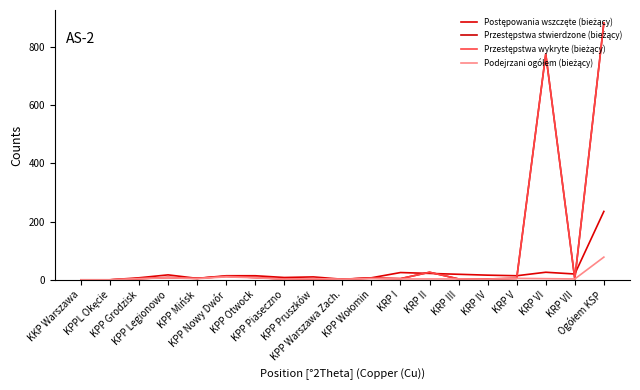

What position from the left is KRP VI?

17